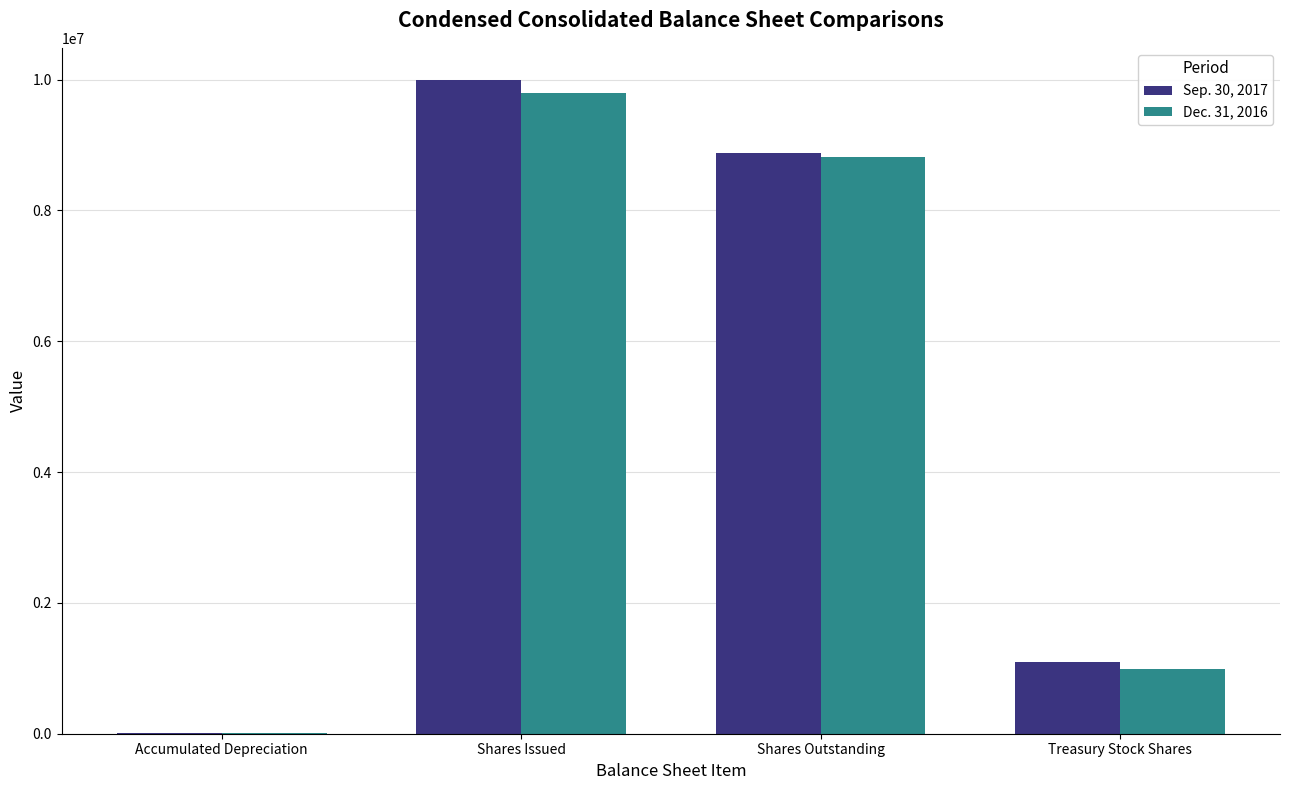

How many groups of bars are there?

4